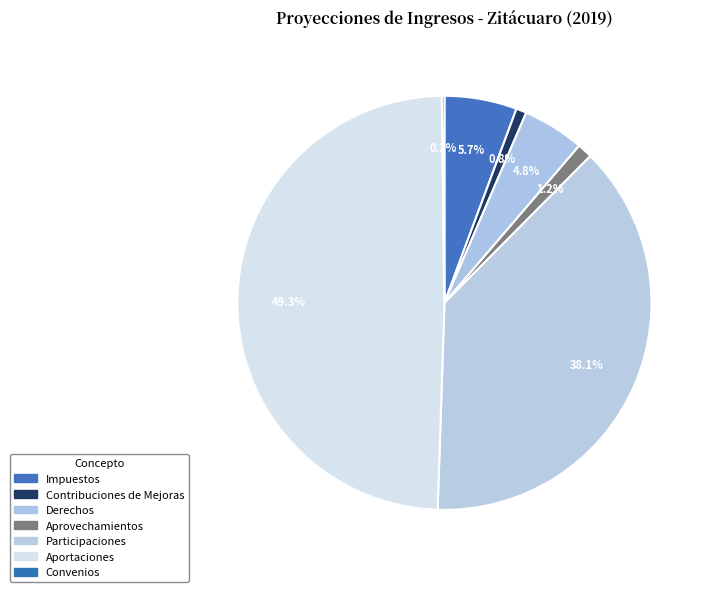

Is there any slice that represents more than half of the pie?

No